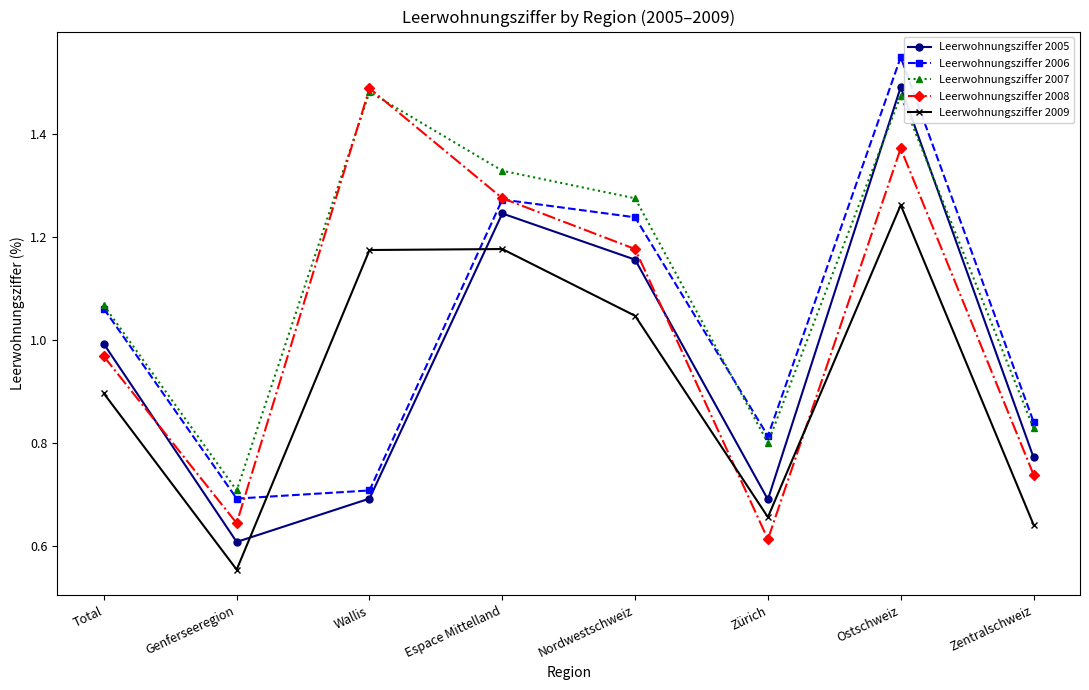

Which series changed the most between Wallis and Nordwestschweiz?

Leerwohnungsziffer 2006